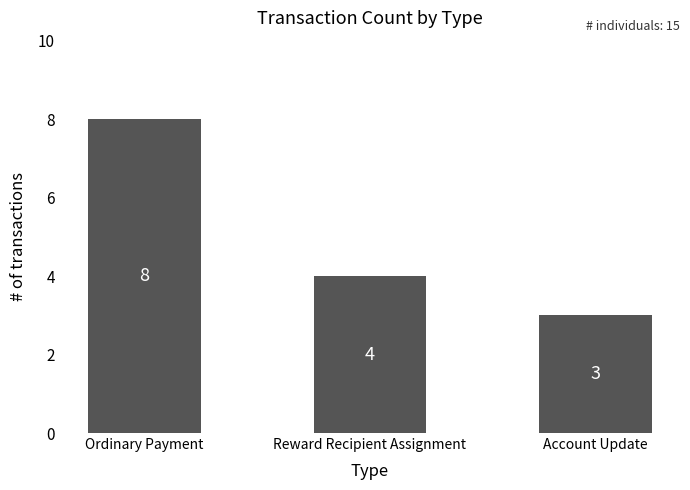

What value does the data have at Account Update?

3